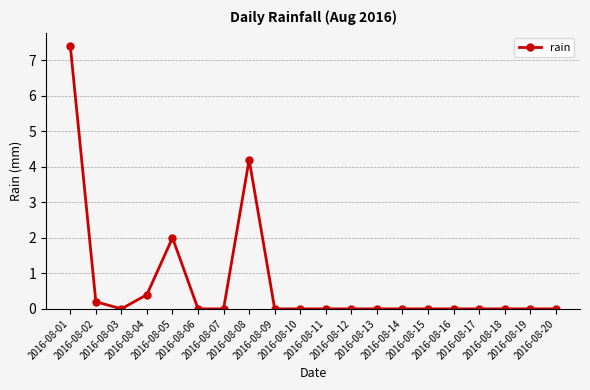

At which category does the data reach its first local valley?

2016-08-03